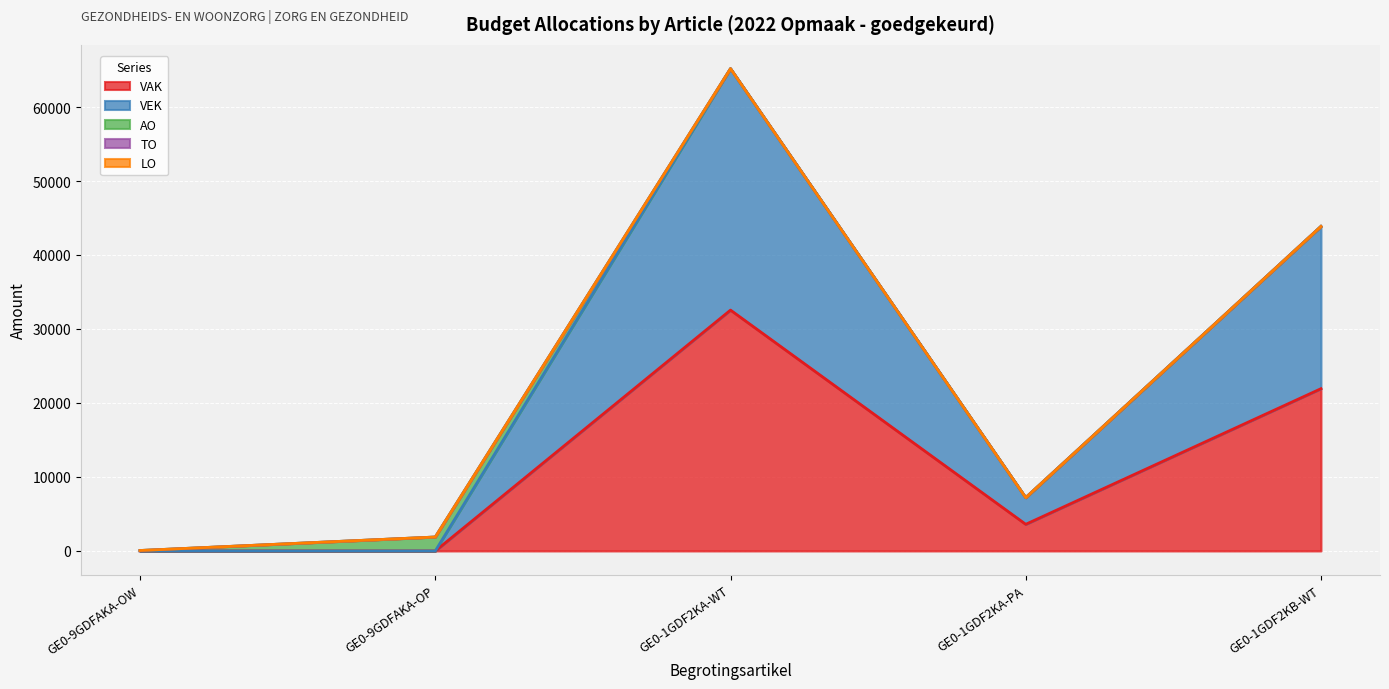

At which category does the chart reach its minimum across all series?

GE0-9GDFAKA-OW